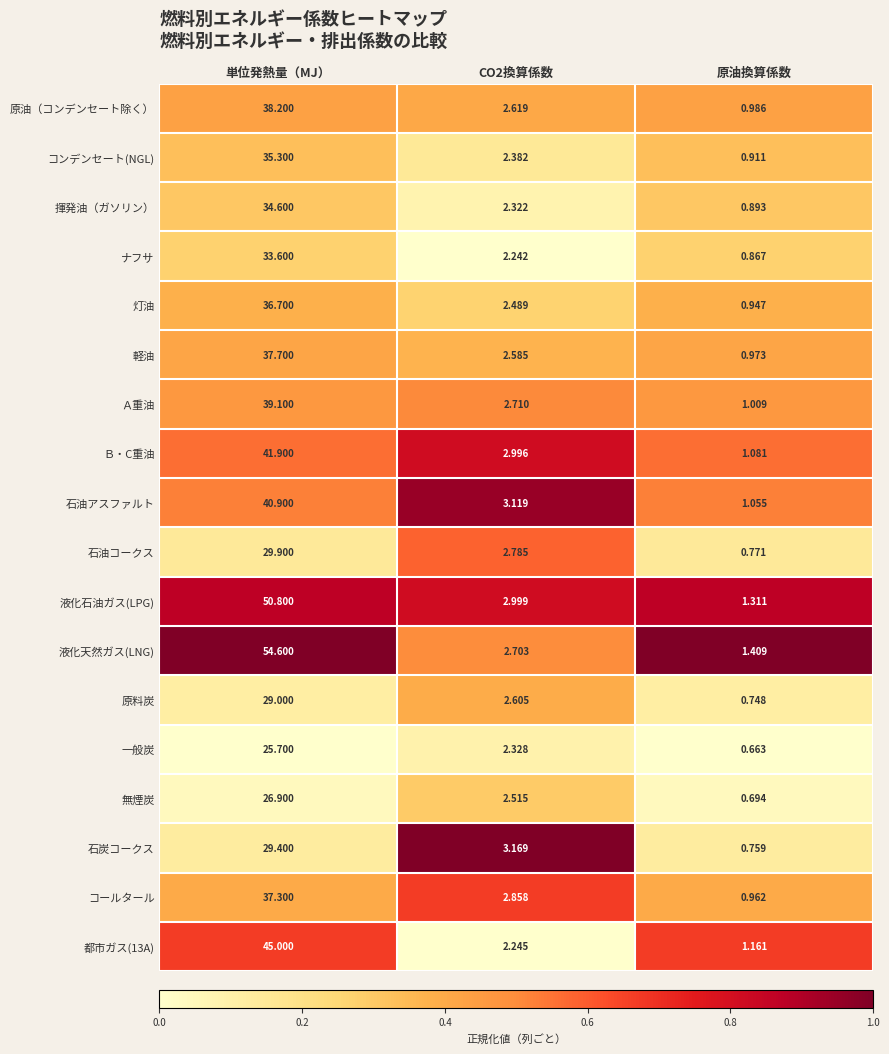

Which series has the largest total across all categories?

液化天然ガス(LNG)